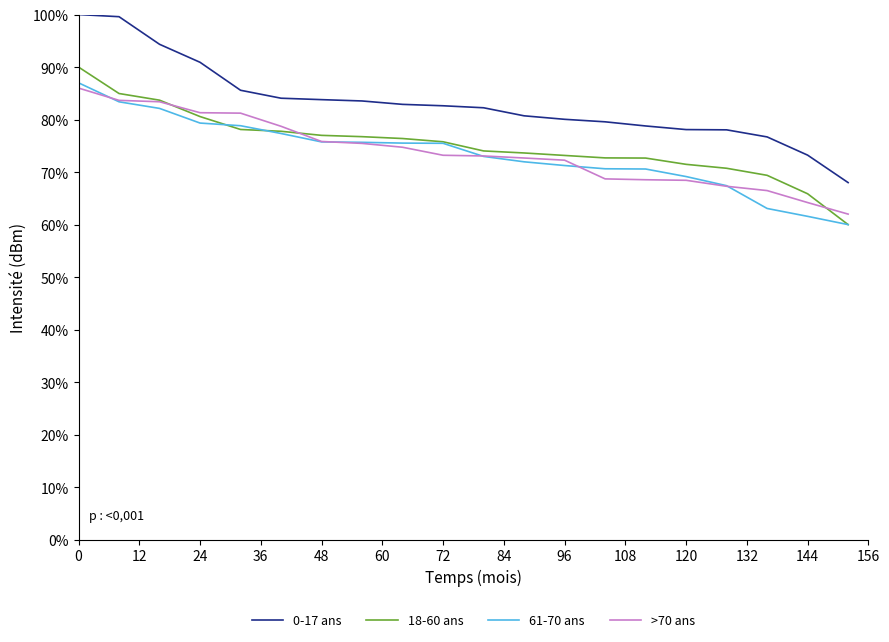

What is the difference between the maximum and minimum values in the 18-60 ans series?

30.0